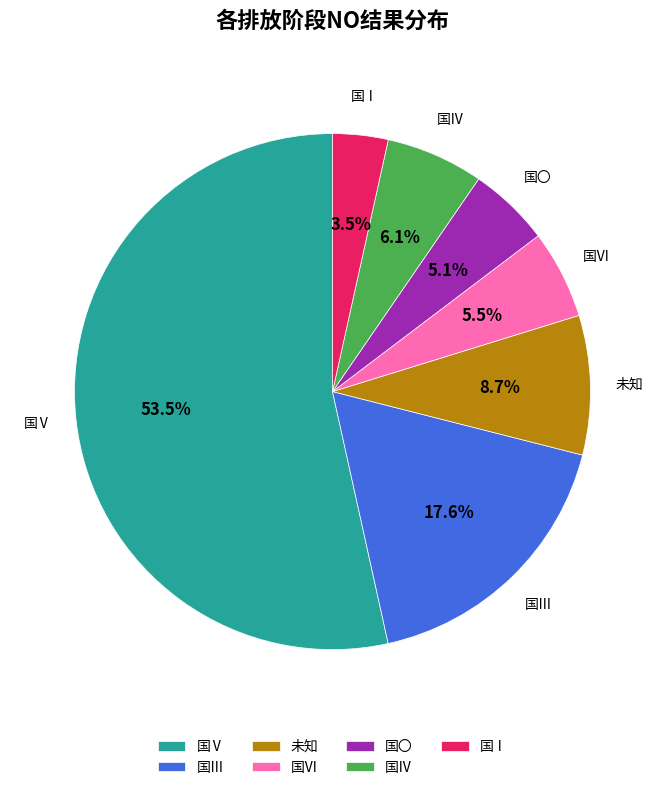

Which has a higher value, 国Ⅵ or 国Ⅳ?

国Ⅳ